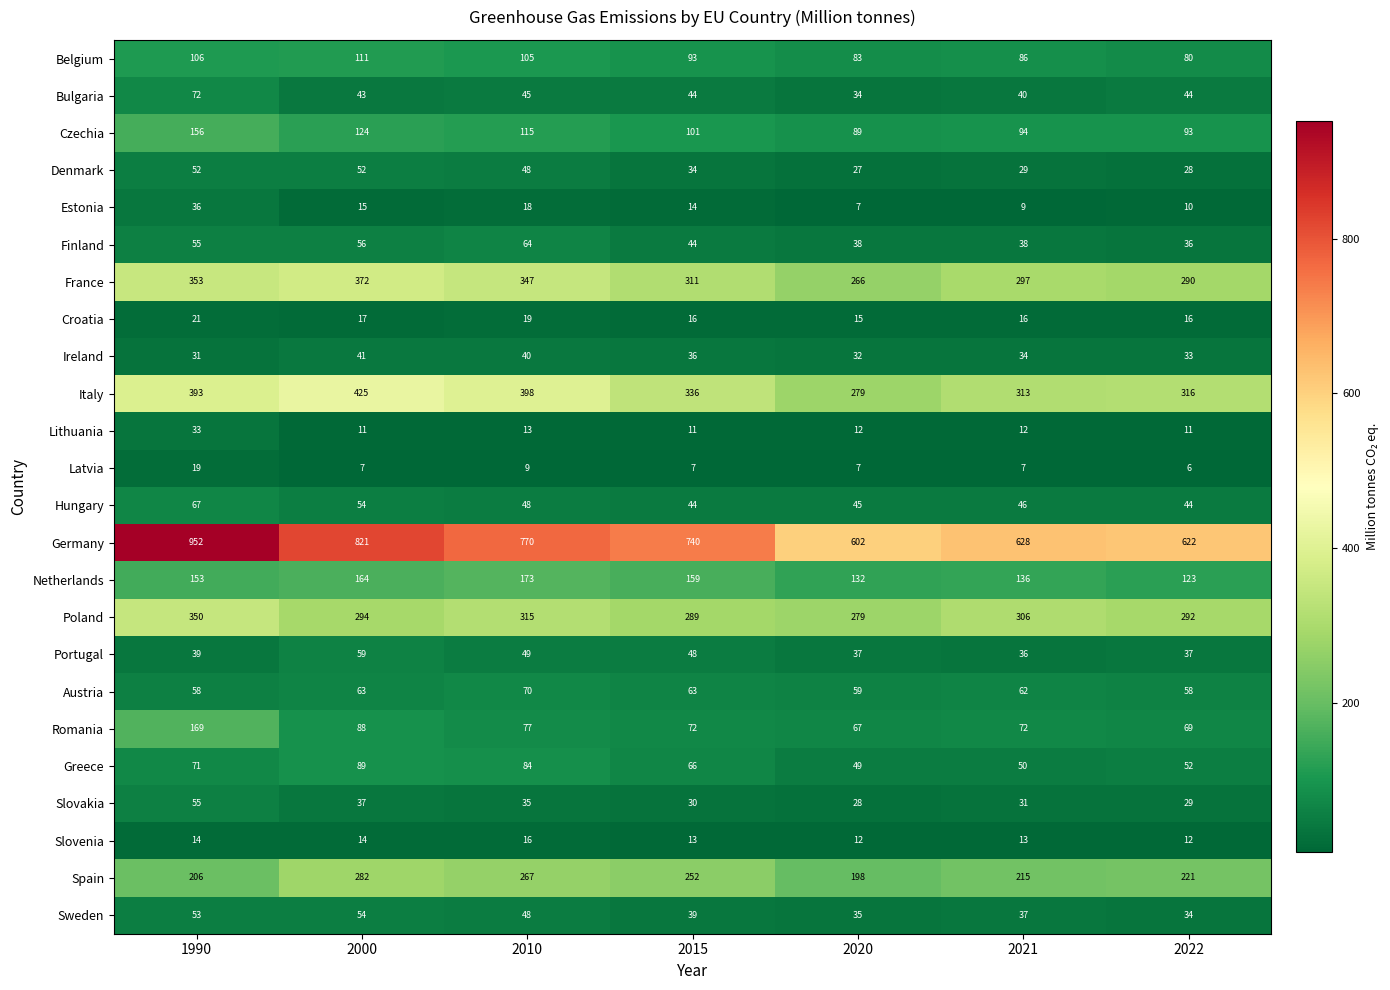

True or false: Bulgaria has a value of 43 at 2000.

True